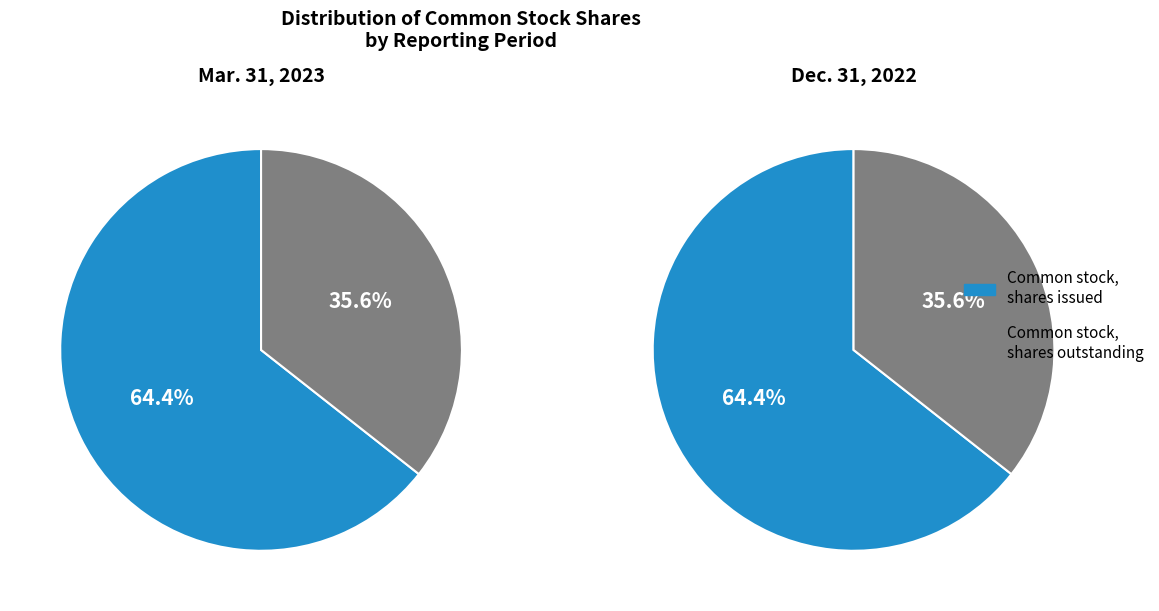

To the nearest percent, what portion does Dec. 31, 2022 represent?

36%